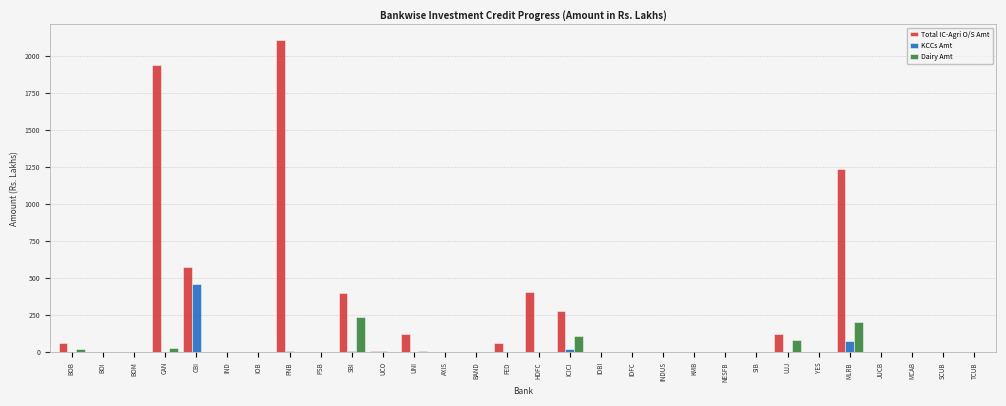

The value of Total IC-Agri O/S Amt at KMB is 0.0. True or false?

True